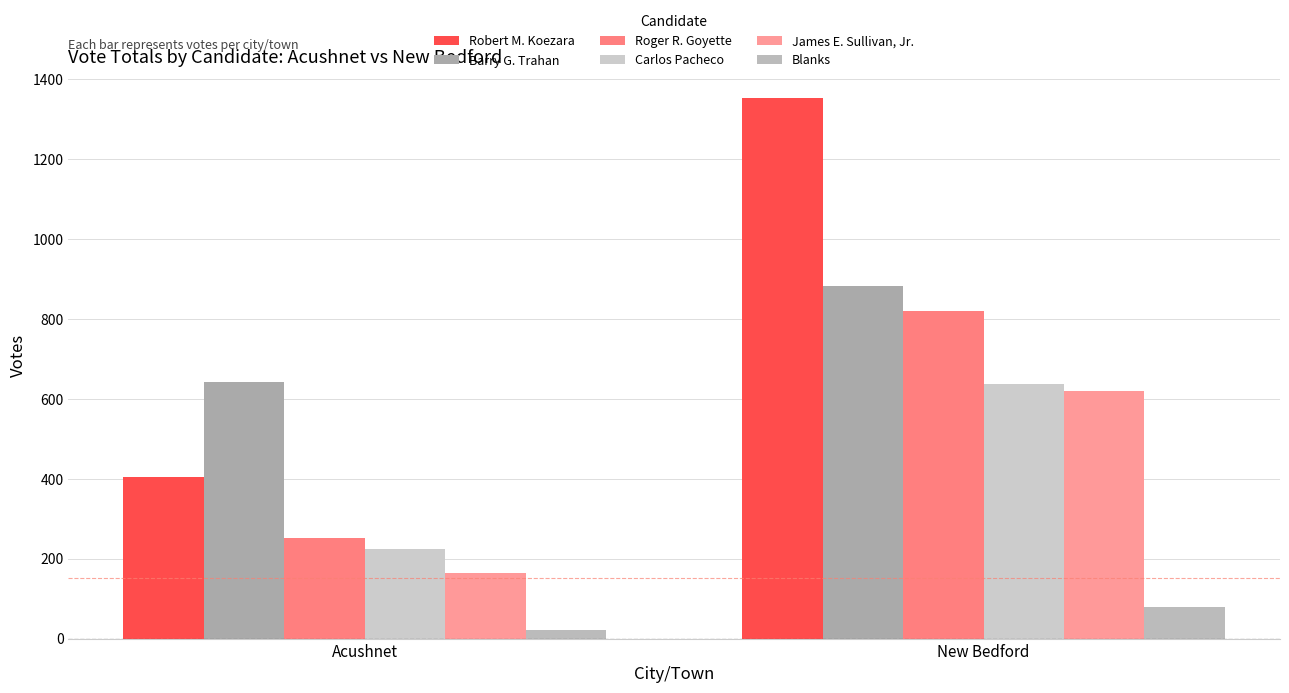

At how many categories does at least one series exceed 771?

1